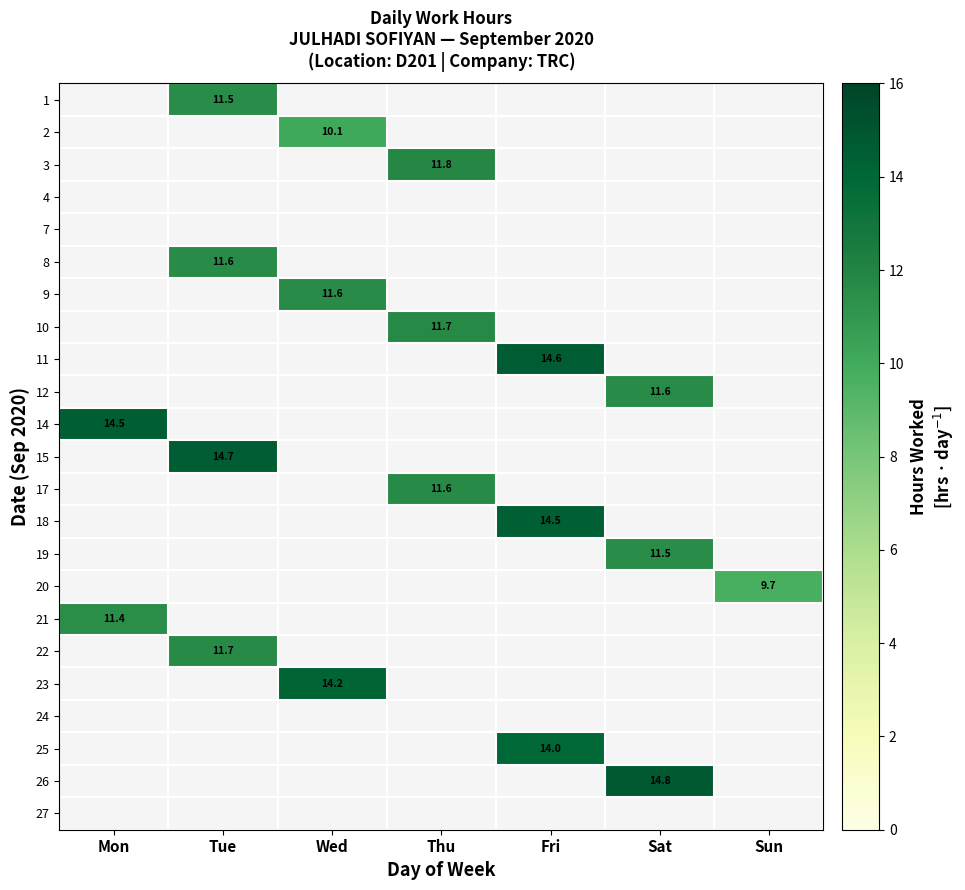

What is the smallest value displayed?

9.7